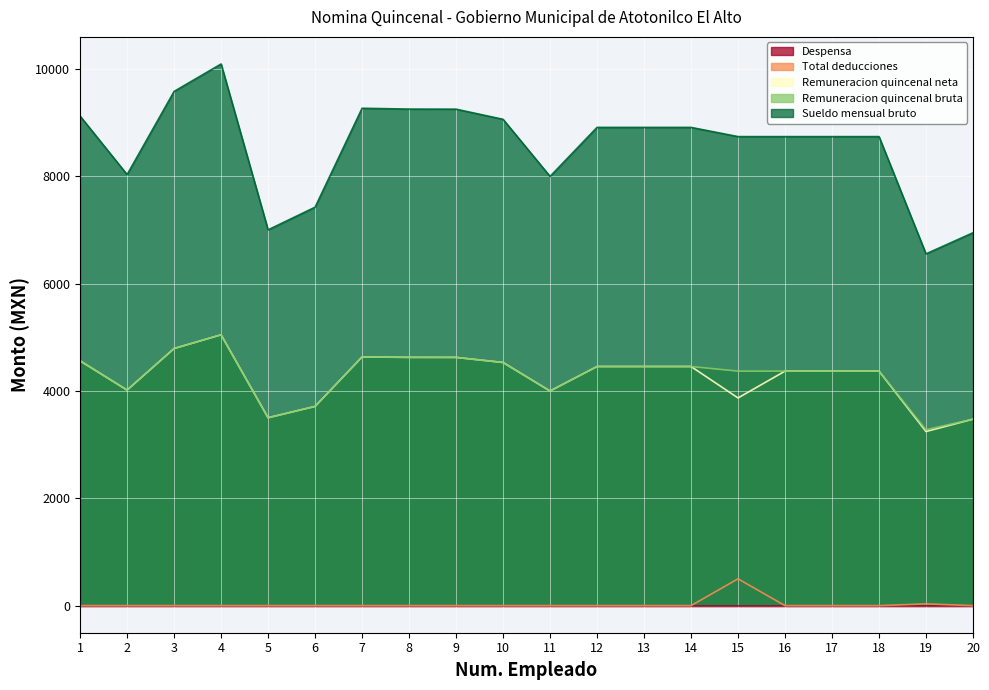

What is the maximum value for Total deducciones?

500.0